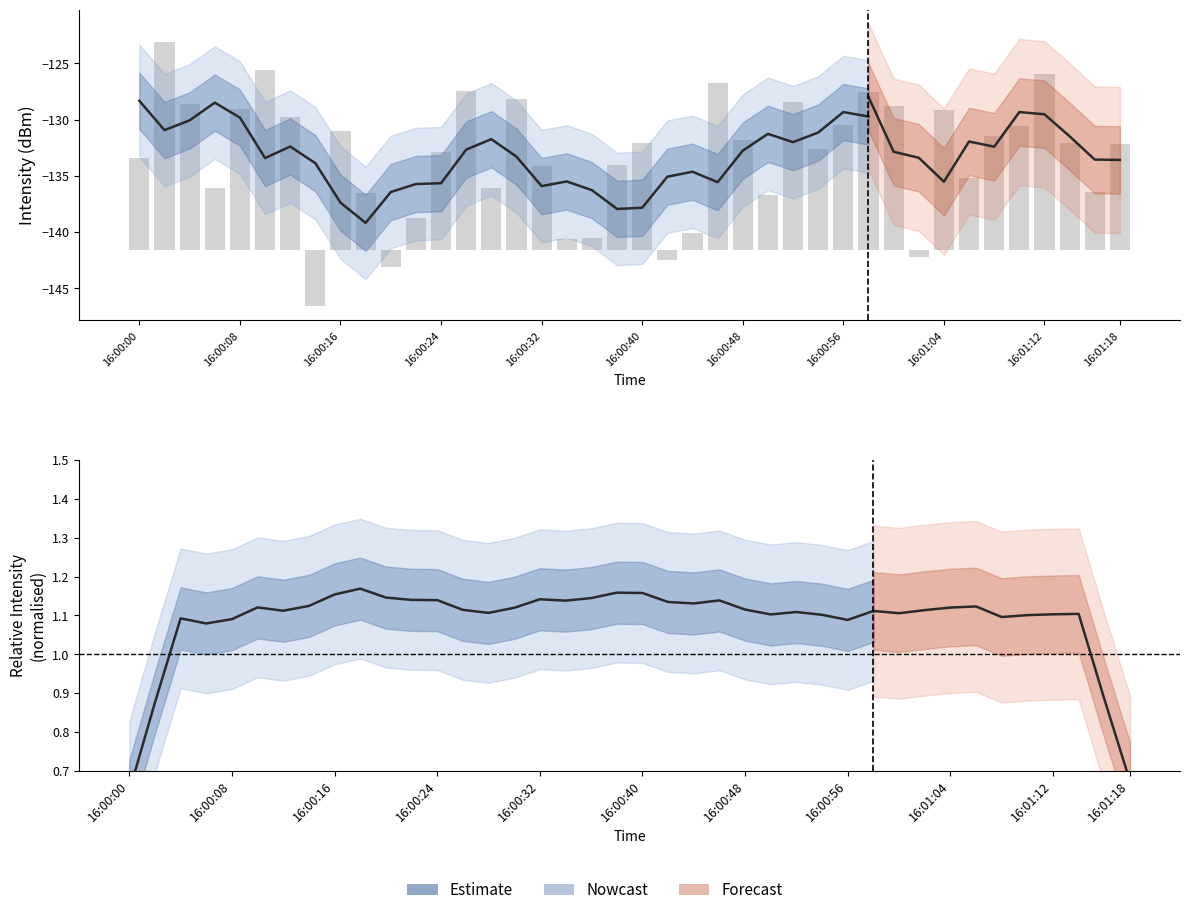

What is the difference between the second highest and minimum values?

10.7